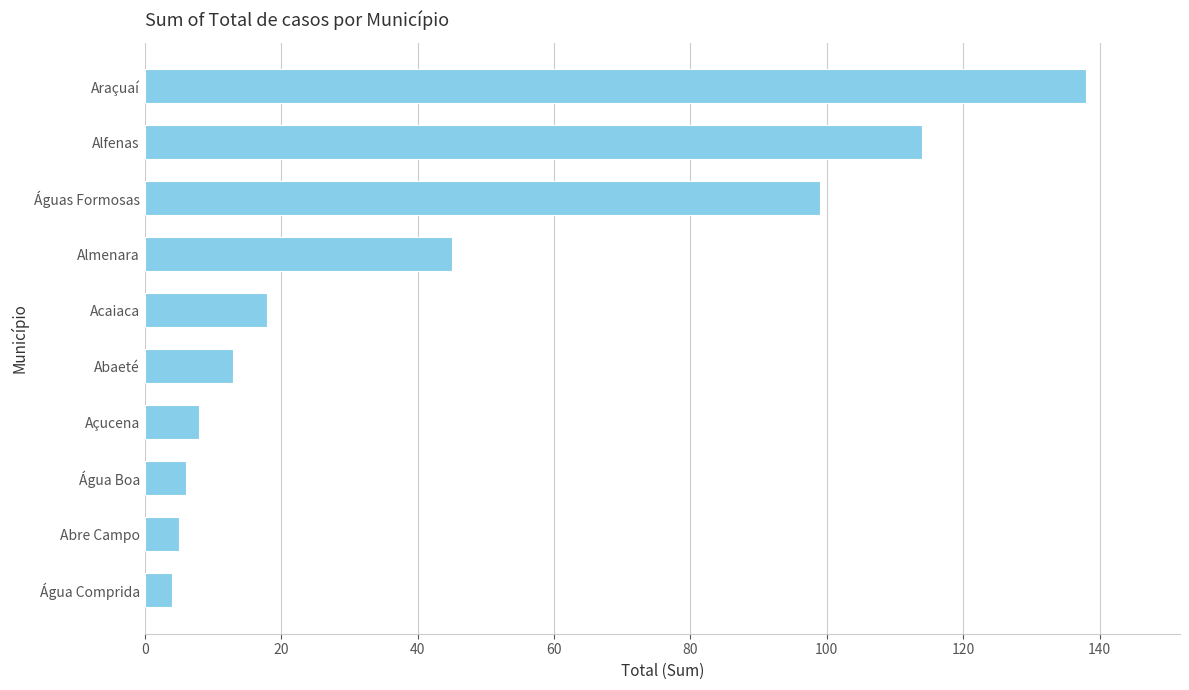

Which has a higher value, Almenara or Água Comprida?

Almenara